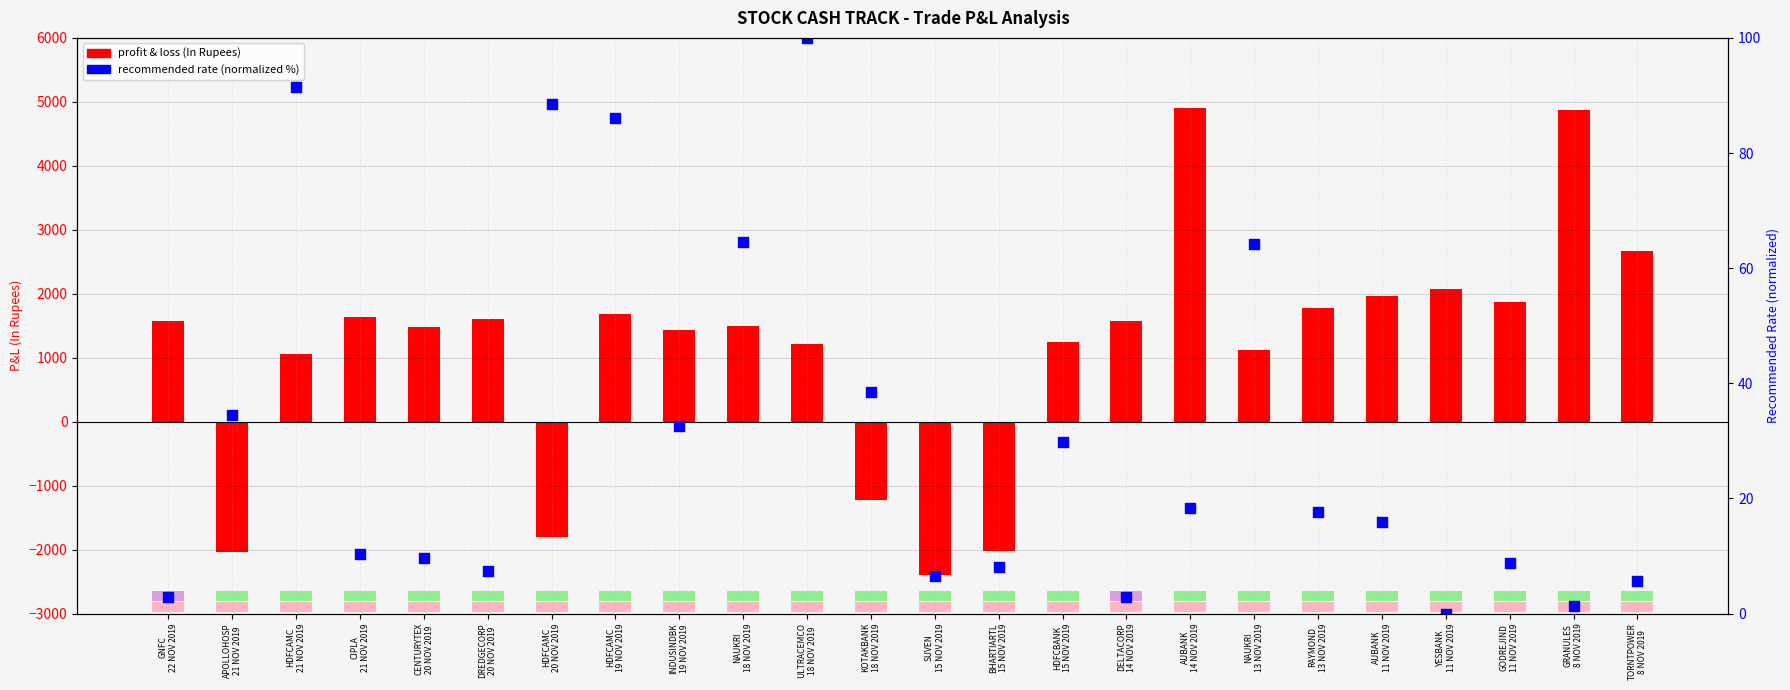

At which category is the sum across all series the highest?

AUBANK
14 NOV 2019